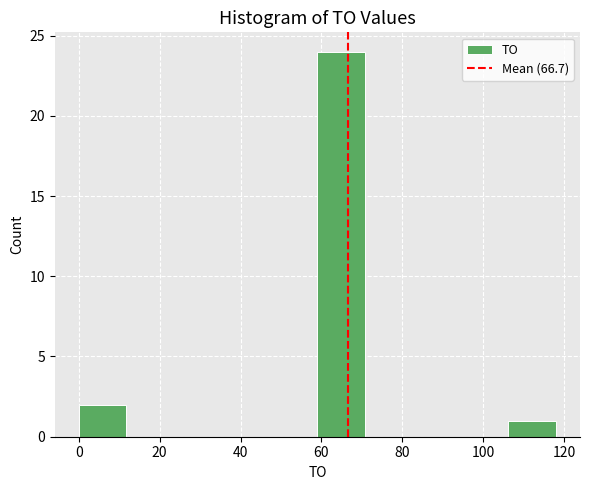

What is the height of the bar covering 106.2 to 118.0 on the x-axis? Neither the bar edges nor the heights are printed on the chart, so give them approximately, as read against the axes.

1